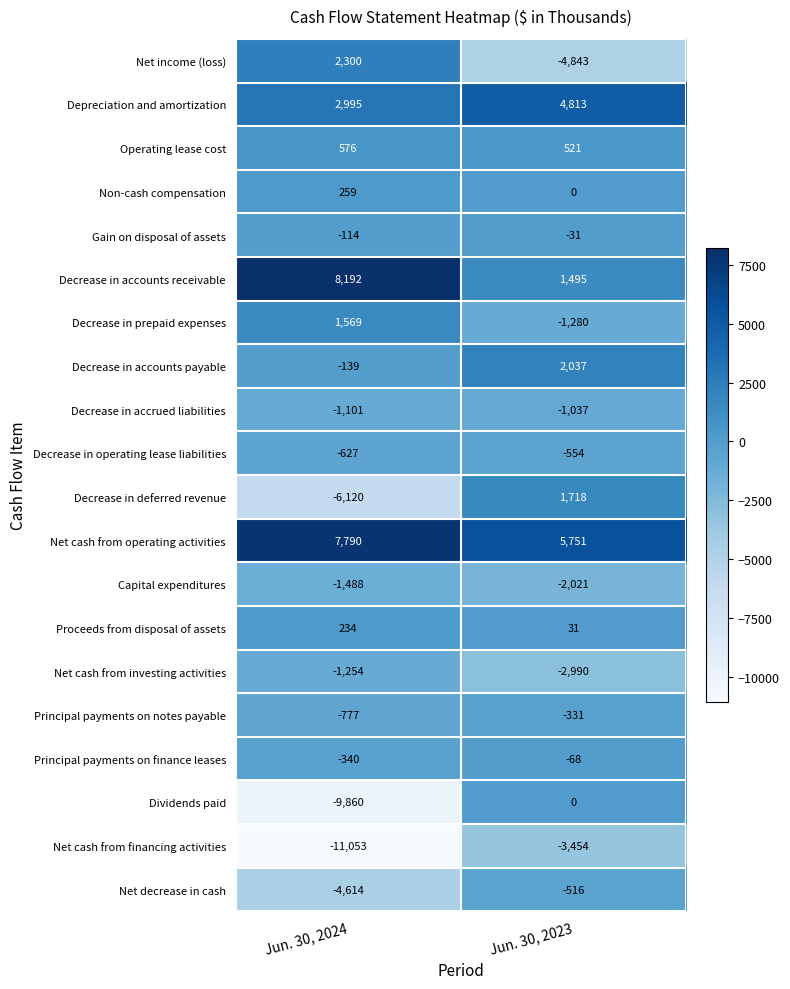

List the labels in order of Net cash from financing activities value, smallest first.

Jun. 30, 2024, Jun. 30, 2023